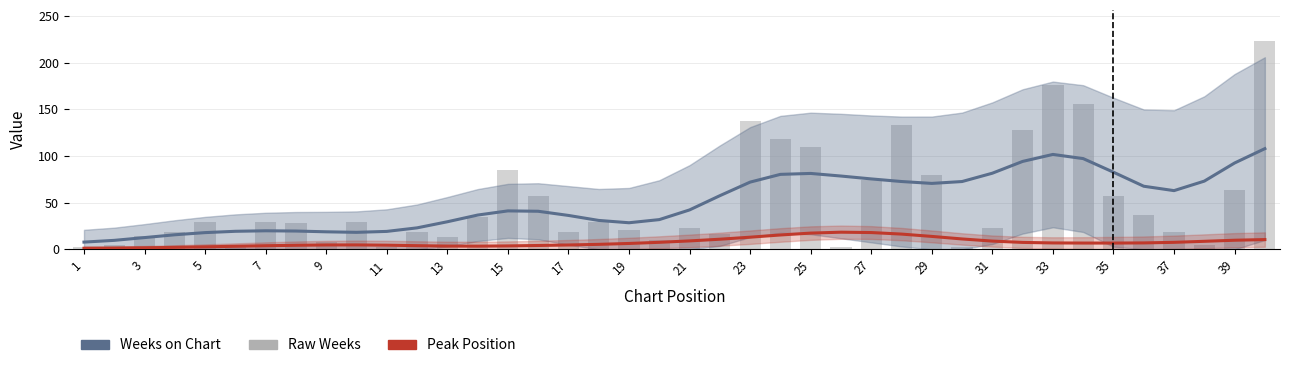

Does the chart contain stacked bars?

No